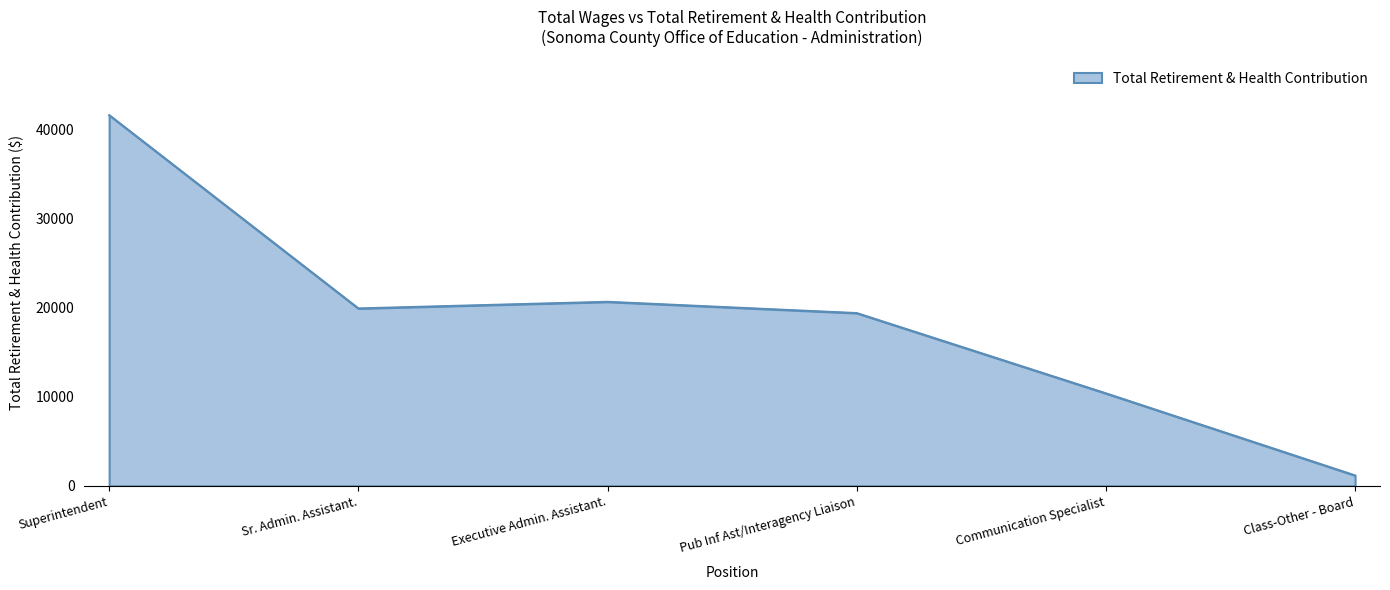

At which category does the data reach its first local valley?

Sr. Admin. Assistant.